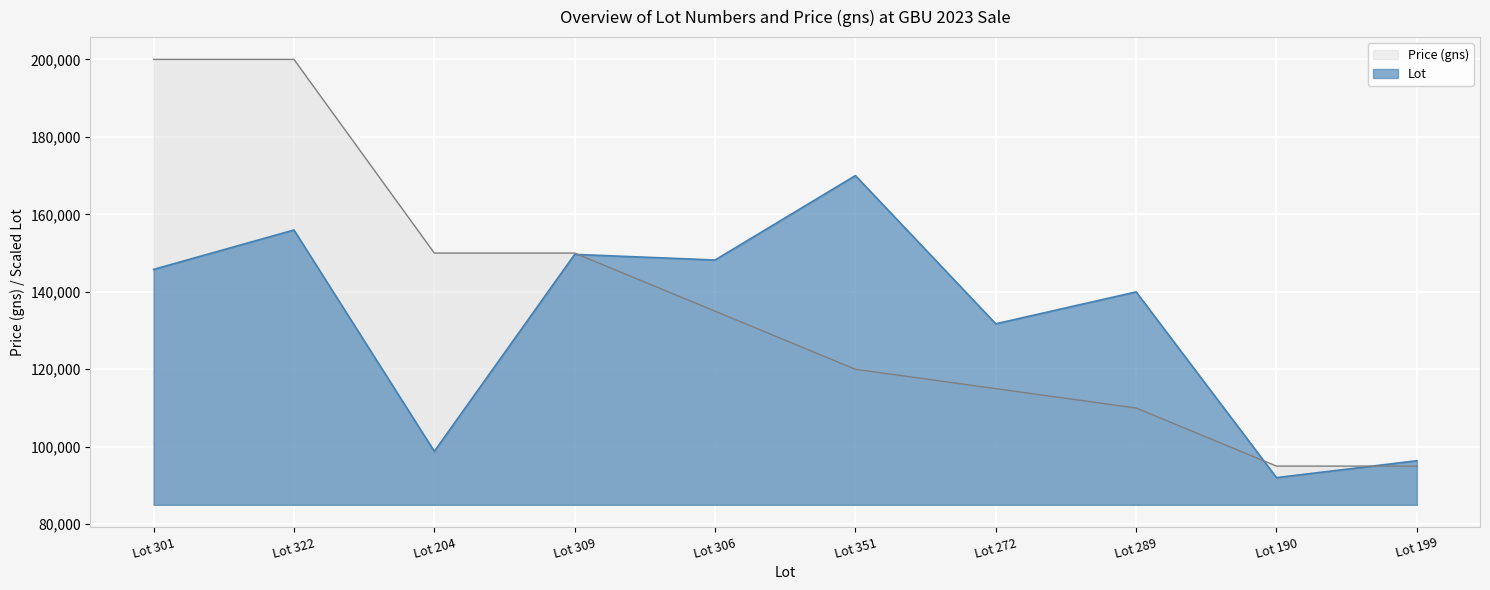

Read the Lot value at Lot 272.

131737.9